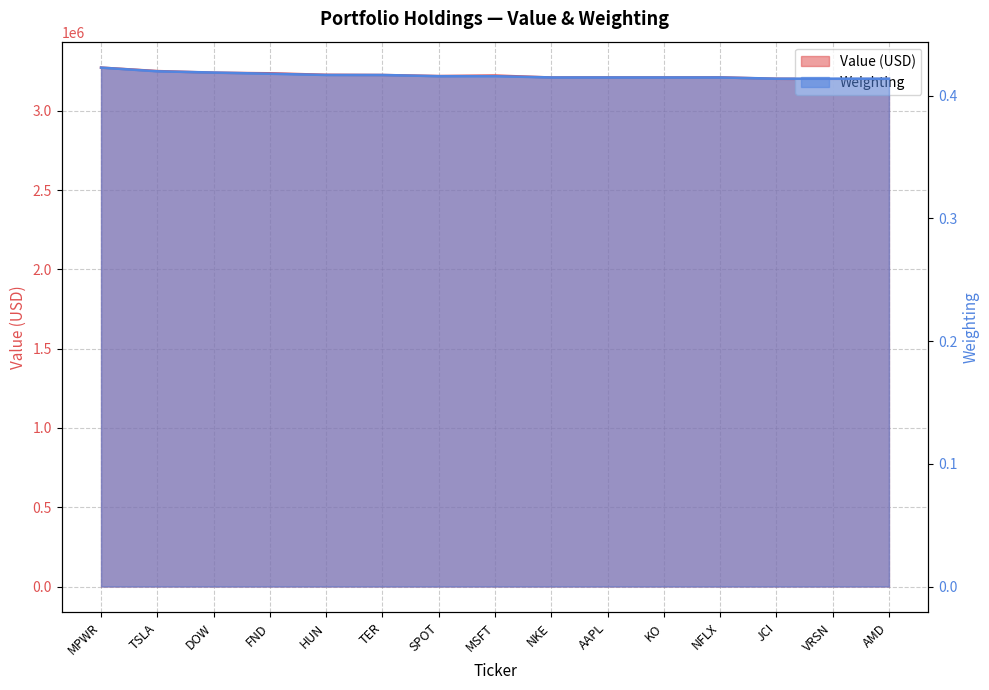

Reading left to right, extract all data points from this chart.

Value: 3271884.0	3250108.0	3239566.0	3236099.0	3226461.0	3225168.0	3218677.0	3221913.0	3209581.0	3209845.0	3209725.0	3210355.0	3201220.0	3199164.0	3202020.0
Weighting: 0.4	0.4	0.4	0.4	0.4	0.4	0.4	0.4	0.4	0.4	0.4	0.4	0.4	0.4	0.4